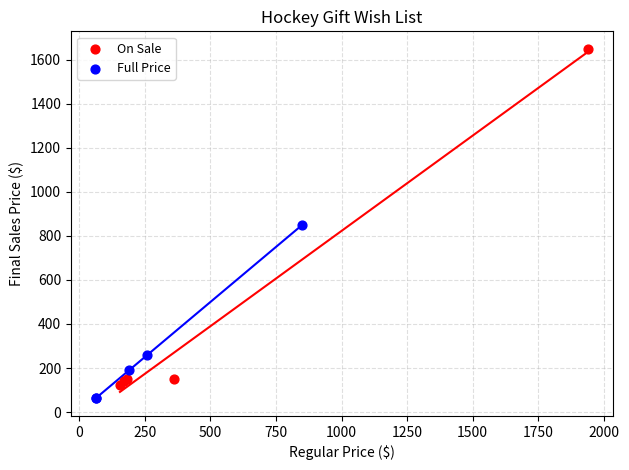

Which series has the widest spread of Y values?

On Sale